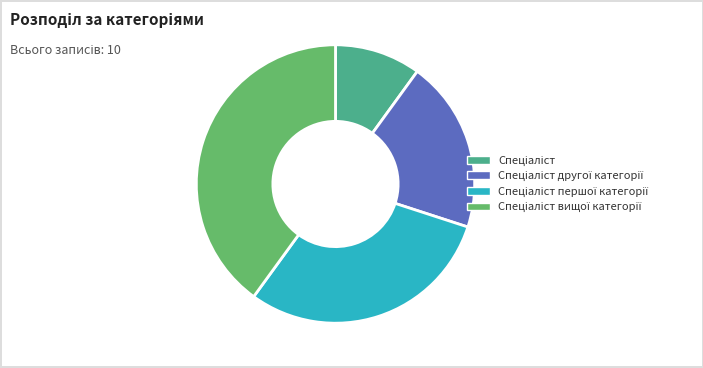

Is there any slice that represents more than half of the pie?

No